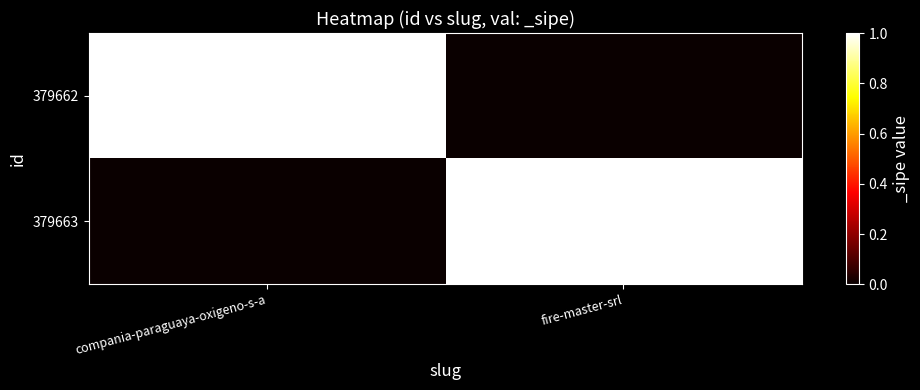

Which has a higher value, fire-master-srl or compania-paraguaya-oxigeno-s-a?

compania-paraguaya-oxigeno-s-a